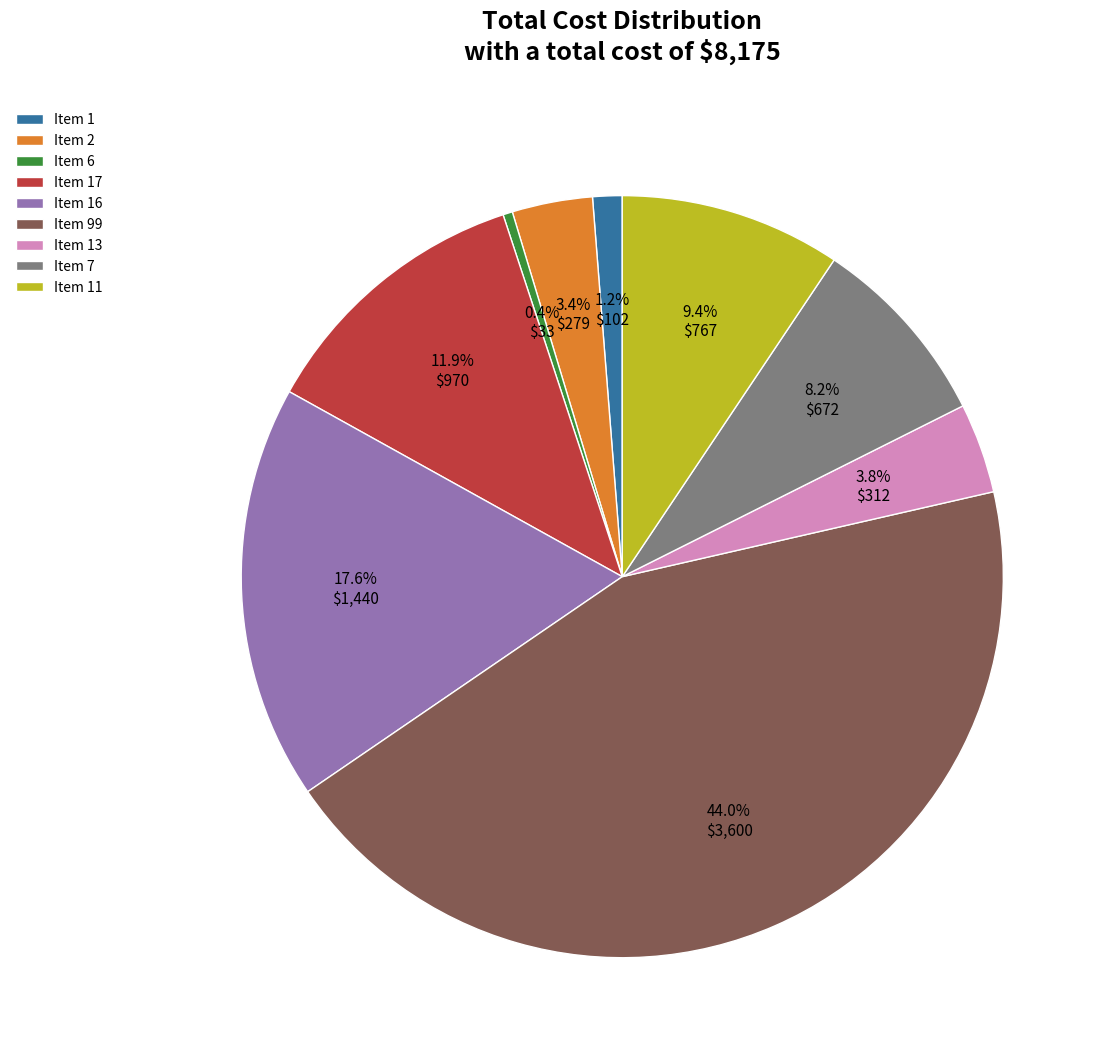

Which has a higher value, Item 7 or Item 17?

Item 17